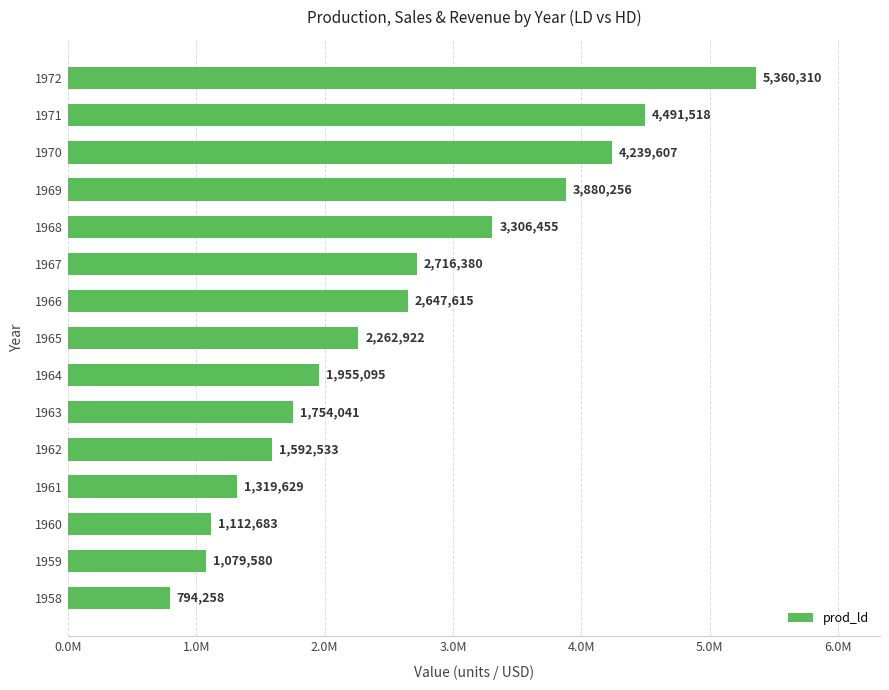

Are the bars horizontal?

Yes